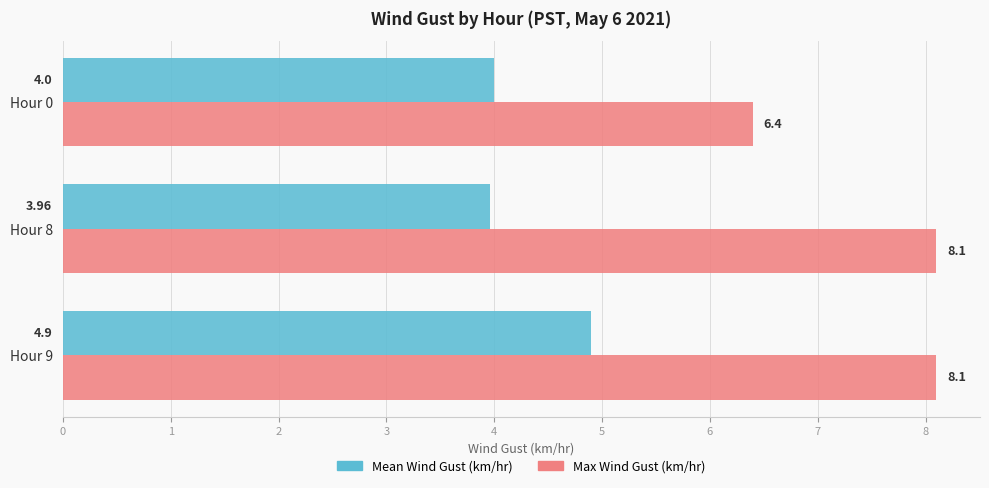

At how many categories does at least one series exceed 5?

3